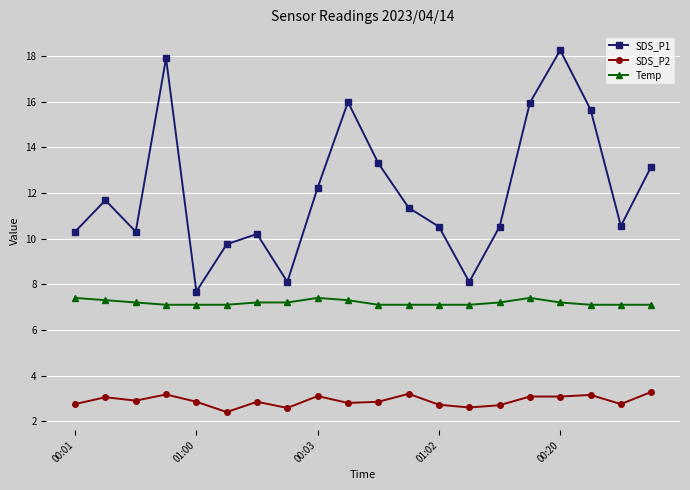

Which series has the widest spread of values?

SDS_P1